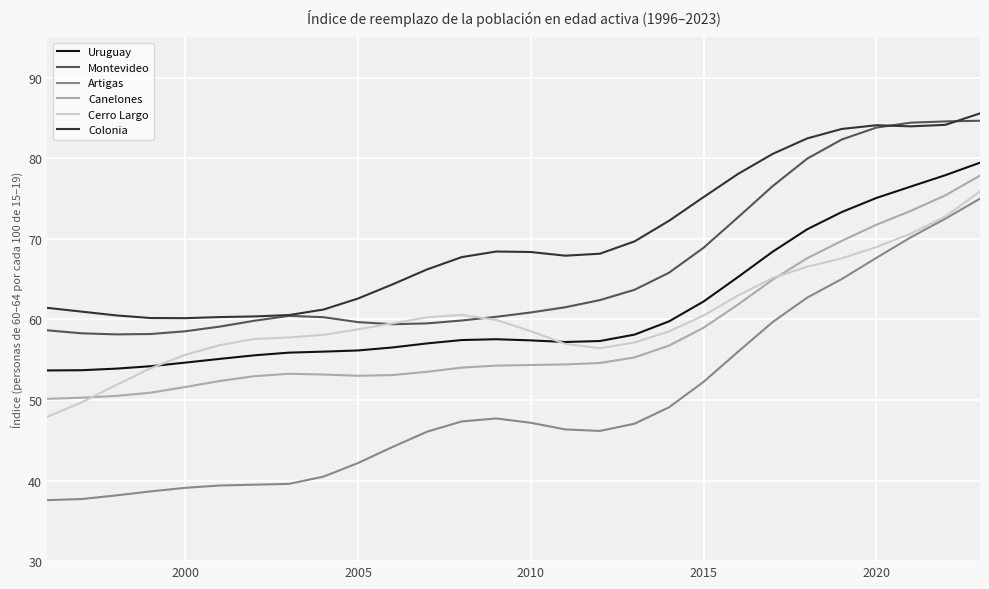

Which series has the largest total across all categories?

Colonia